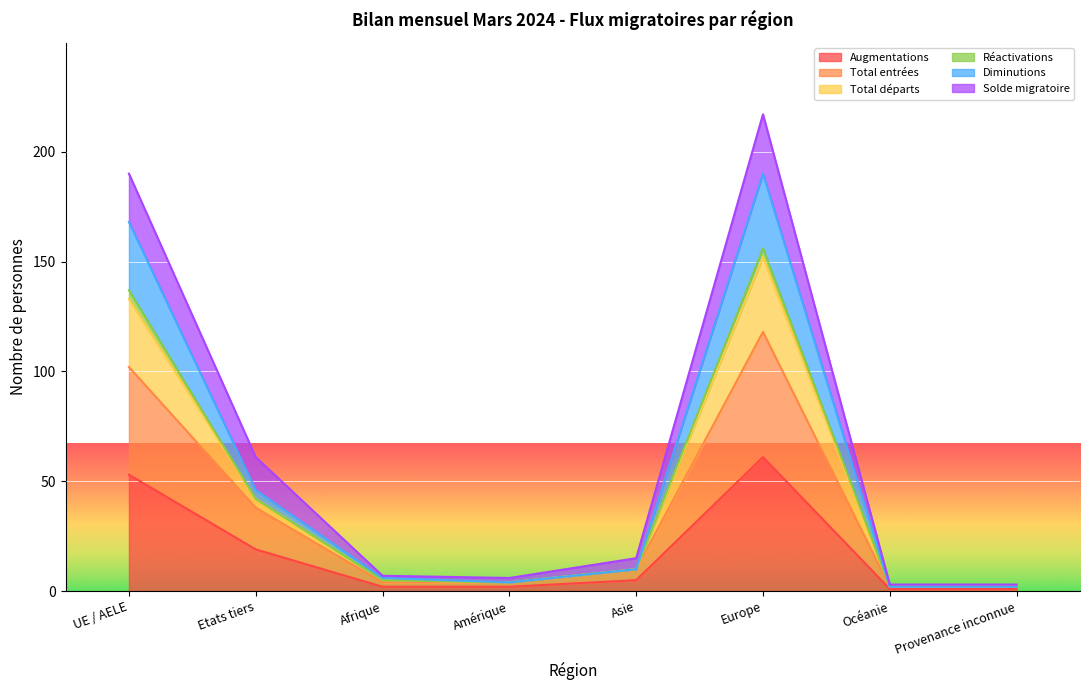

Does the chart display data point markers on the line(s)?

No